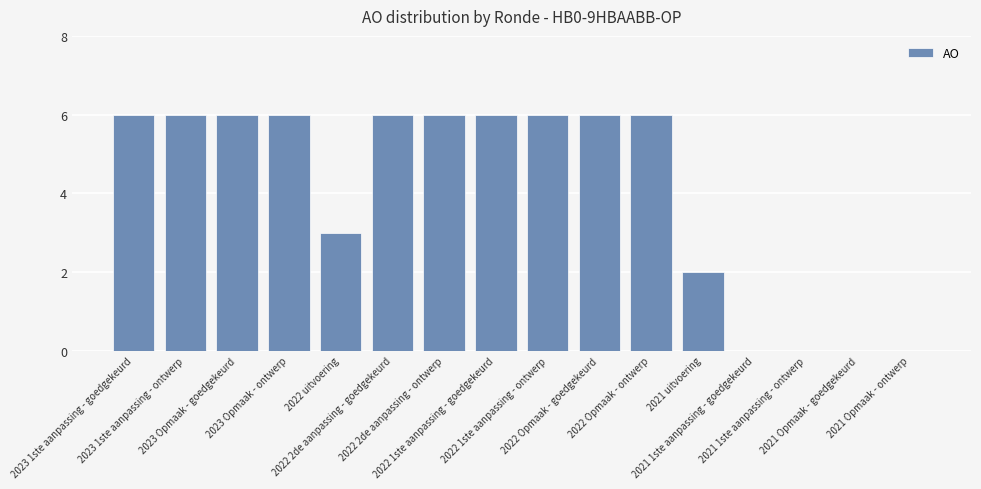

What is the maximum value shown in the chart?

6